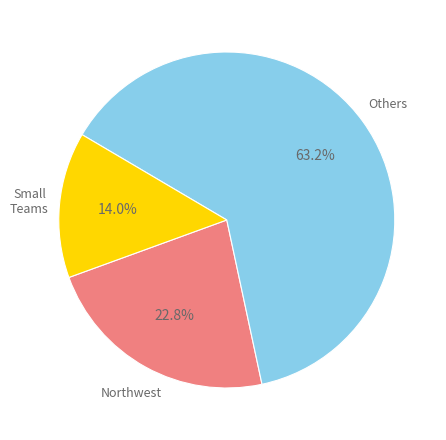

Rank the categories by value from lowest to highest.

Small Teams, Northwest, Others